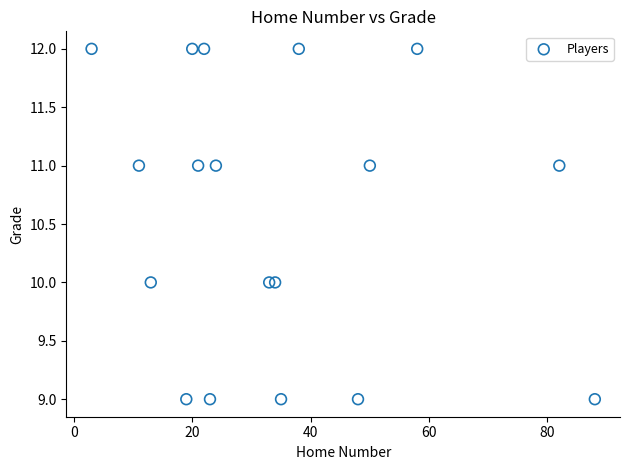

What is the range of X values (max minus min)?

85